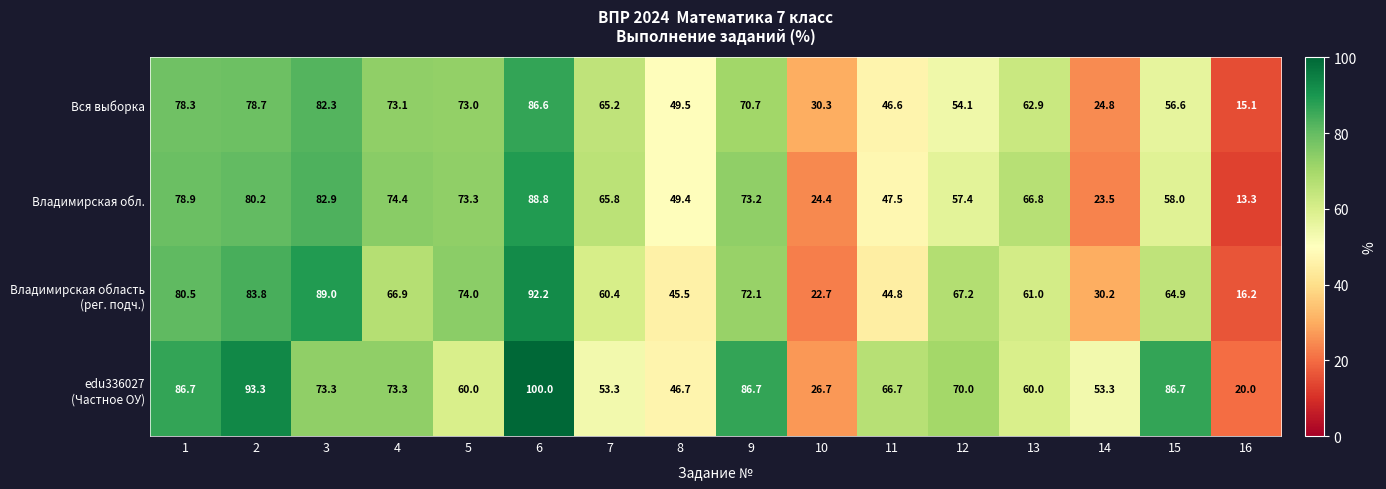

What is the difference between the highest and lowest values at 2?

14.6